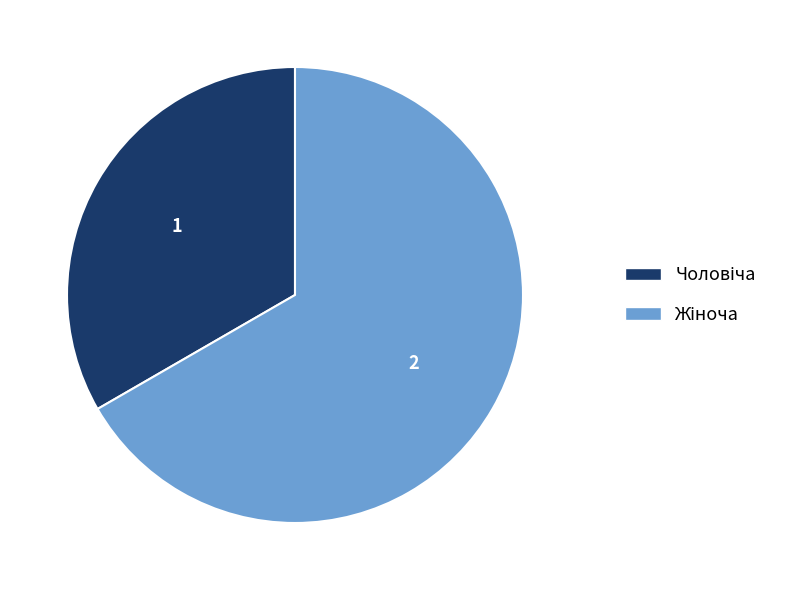

Is there any slice that represents more than half of the pie?

Yes